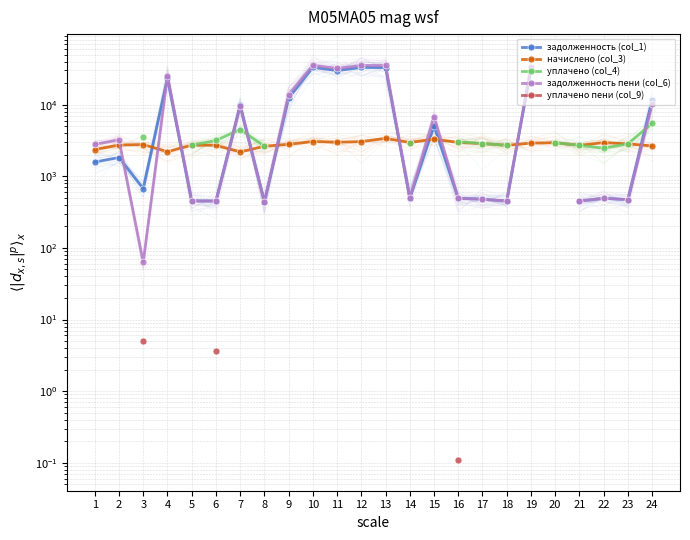

Read the задолженность (col_1) value at 3.

671.8